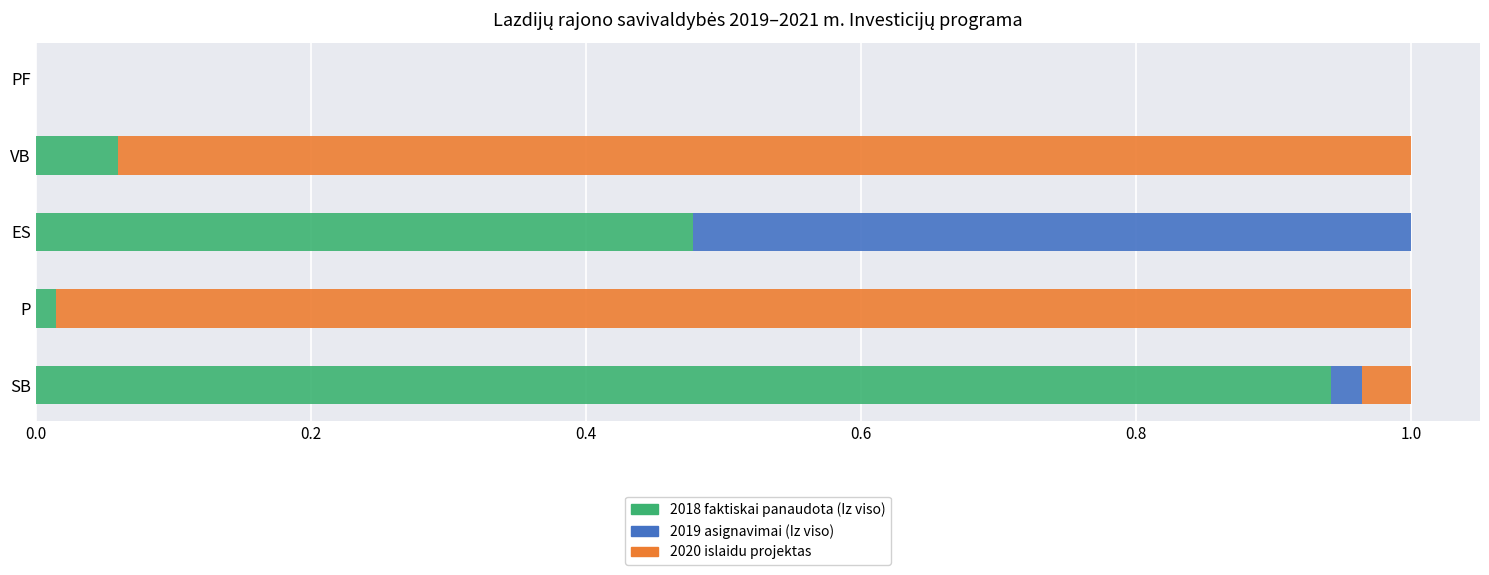

What is the sum of all 2018 faktiskai panaudota (Iz viso) values?

1.5